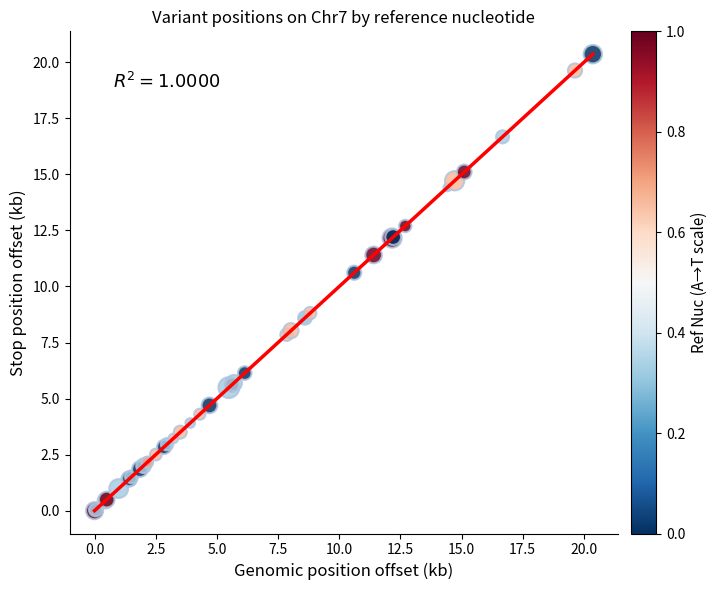

What Y value in the scatter plot is closest to 10?

10.6